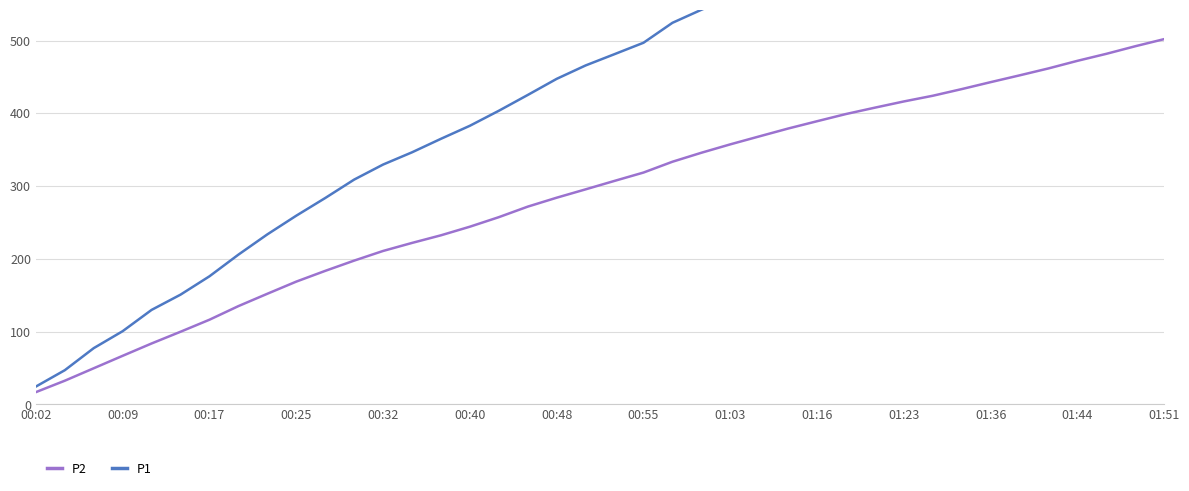

Does the chart have visible grid lines?

Yes